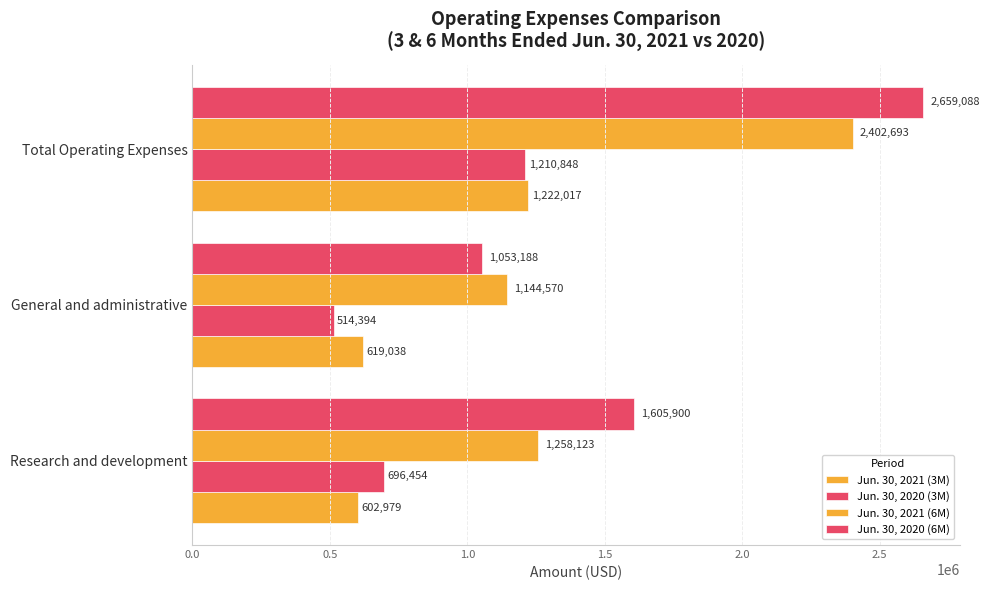

What is the value of the Jun. 30, 2020 (3M) bar at the 1st from the left?

696454